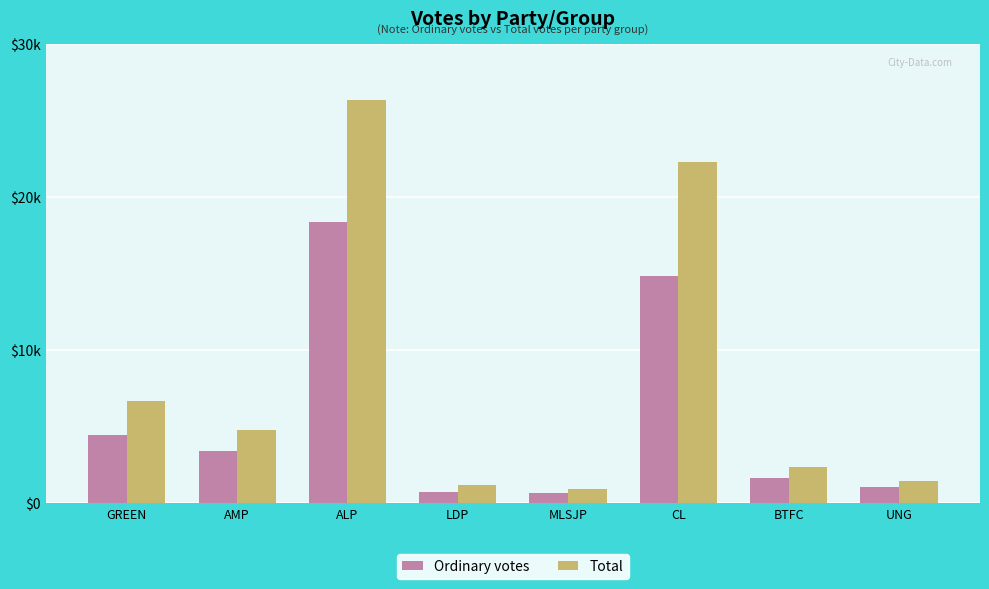

What are all the series names shown in the legend?

Ordinary votes, Total